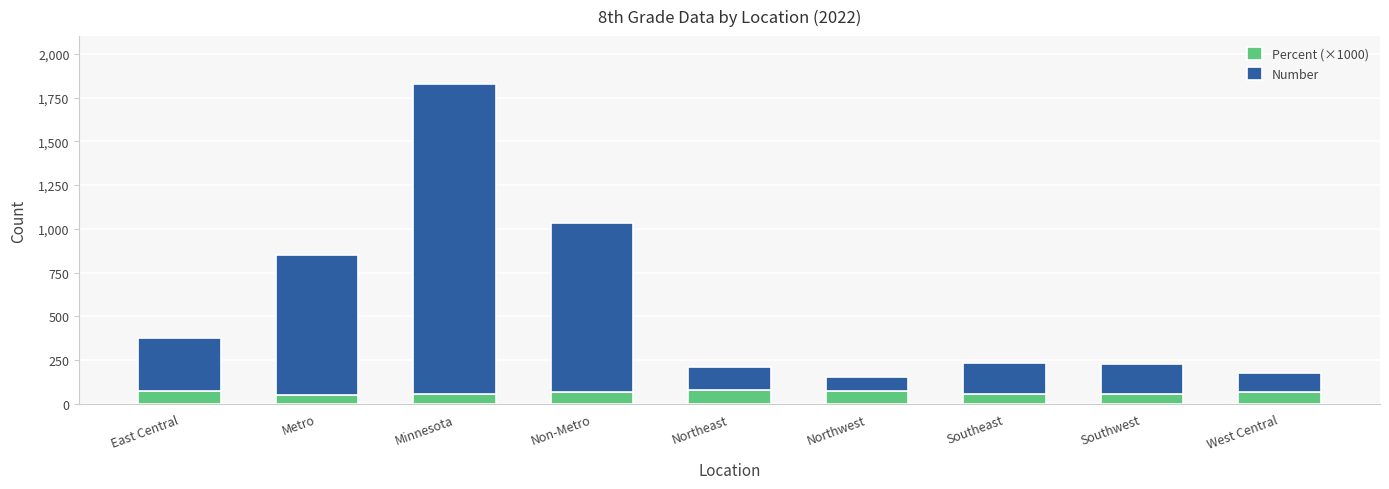

Is it true that Percent (×1000) equals 71 at Northwest?

True